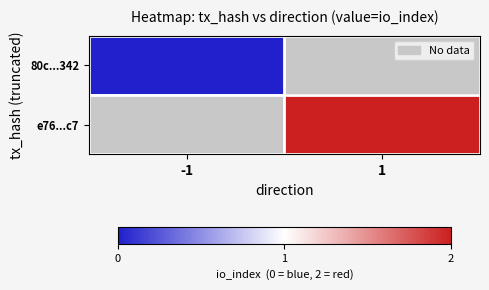

Between 1 and -1, which is larger?

-1